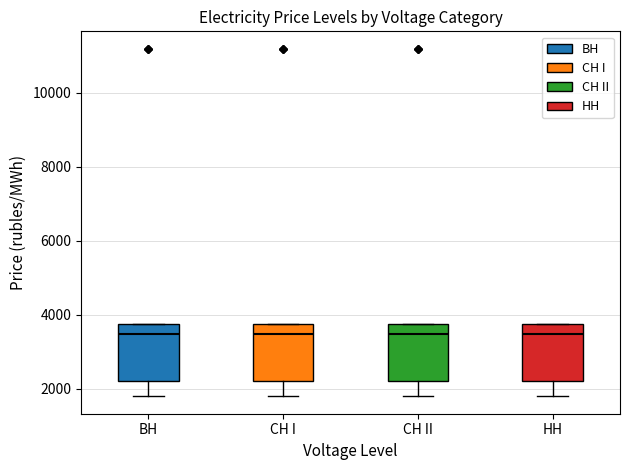

Reading left to right, read every box against the y-axis: the position of its median line, the range the box covers, and the ends of its whiskers. The values are not printed on the chart, so give them approximately, as read against the axis.

BH: median 3400, box 2200 to 3800, whiskers 1800 to 3800
CH I: median 3400, box 2200 to 3800, whiskers 1800 to 3800
CH II: median 3400, box 2200 to 3800, whiskers 1800 to 3800
HH: median 3400, box 2200 to 3800, whiskers 1800 to 3800